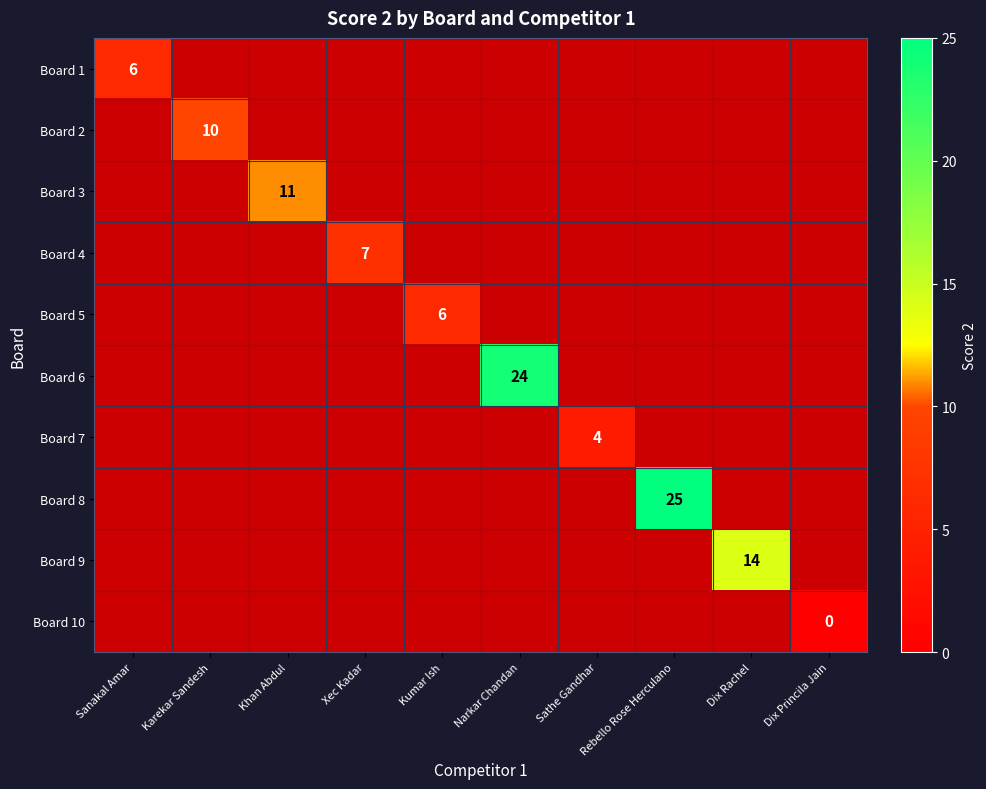

True or false: Board 9 has a value of 3 at Dix Rachel.

False